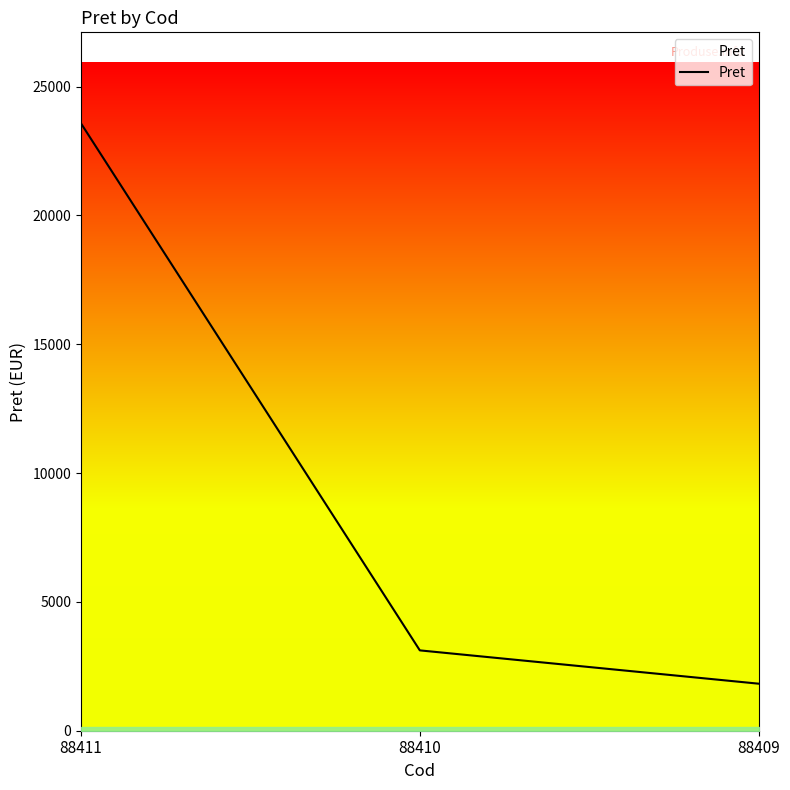

What is the approximate value at 88411?

23571.1